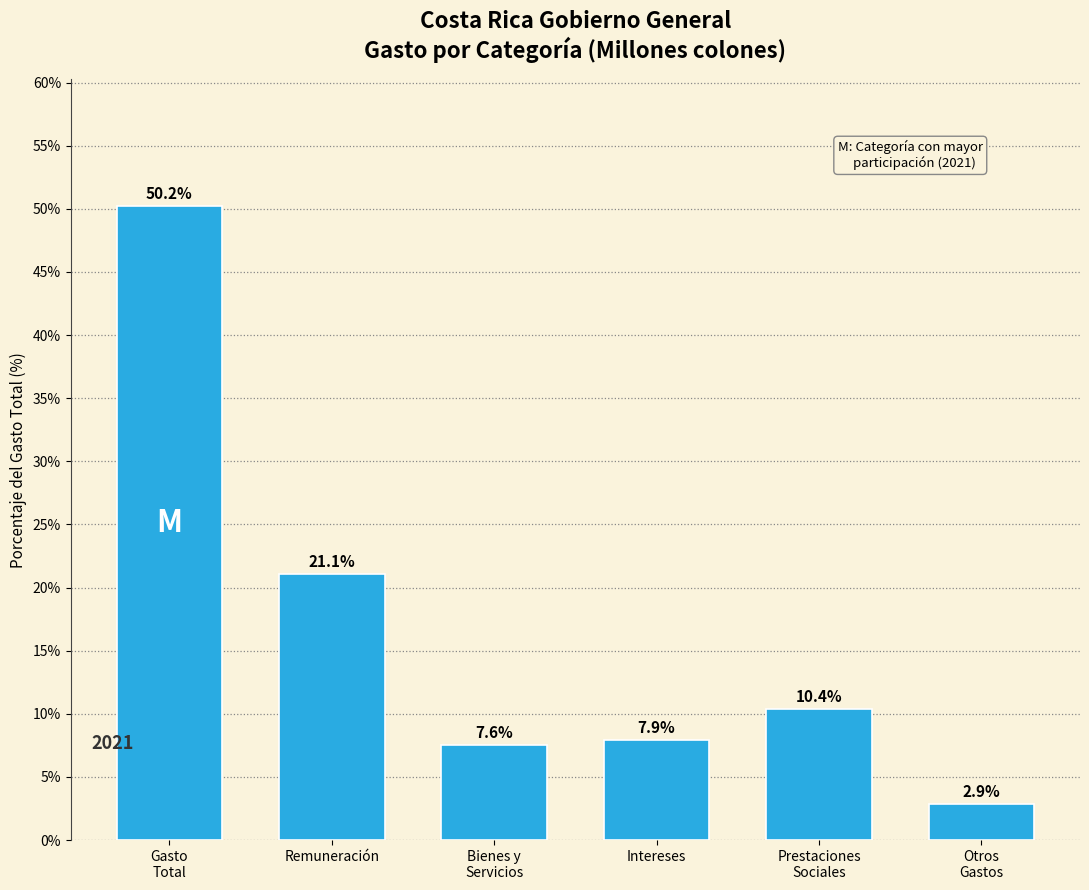

Reading left to right, what are all the values shown in this chart?

50.2	21.1	7.6	7.9	10.4	2.9